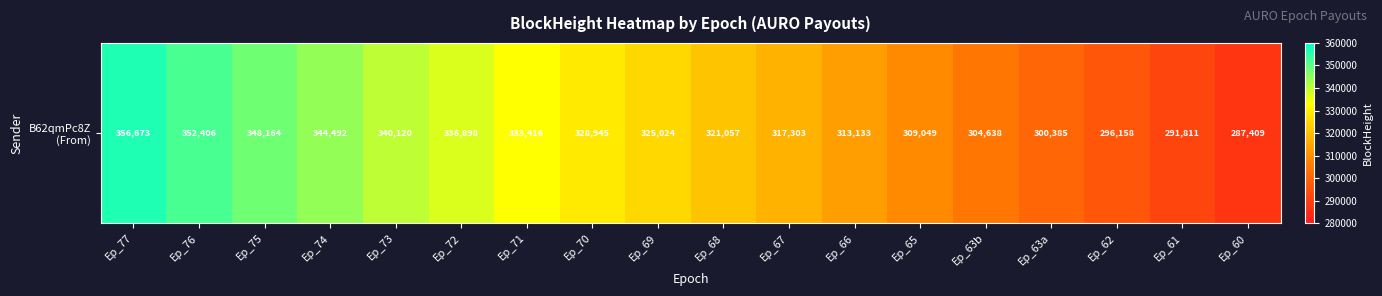

The chart shows a value of 317303 at Ep_67. True or false?

True